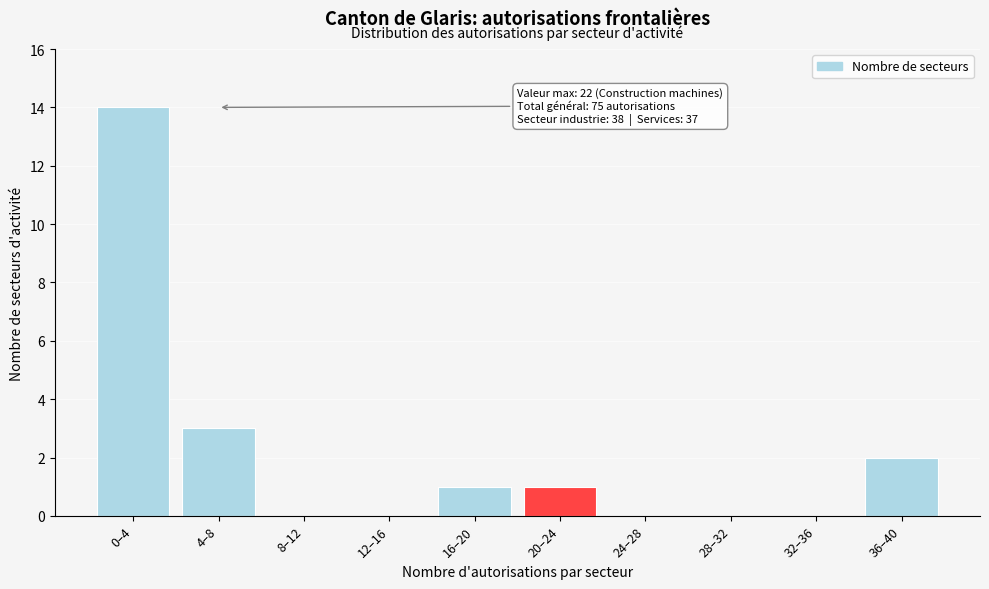

Reading left to right, transcribe all the data shown in this chart.

0–4=14	4–8=3	8–12=0	12–16=0	16–20=1	20–24=1	24–28=0	28–32=0	32–36=0	36–40=2